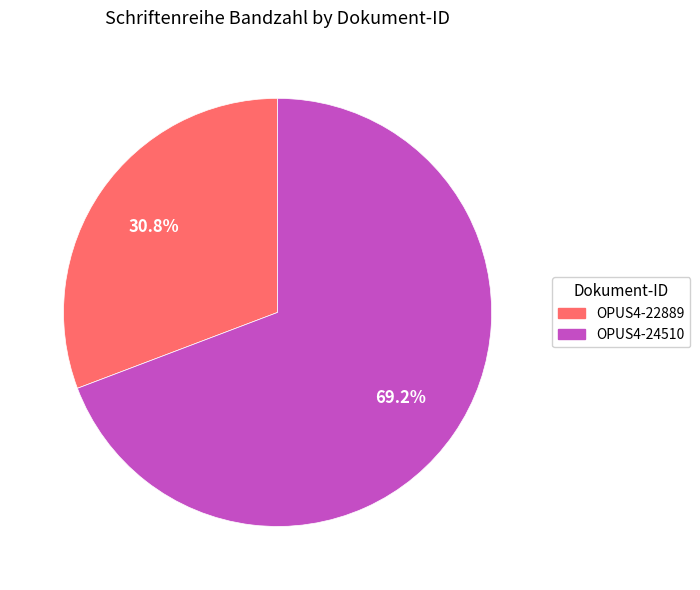

Is it true that OPUS4-24510 is 69% of the pie?

True